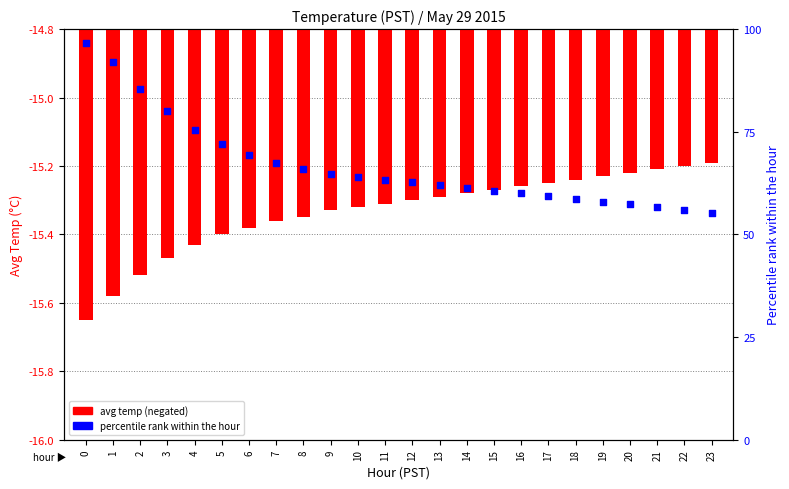

Is the value of percentile rank within the hour at 15 greater than the value of avg temp (neg) at 17?

No